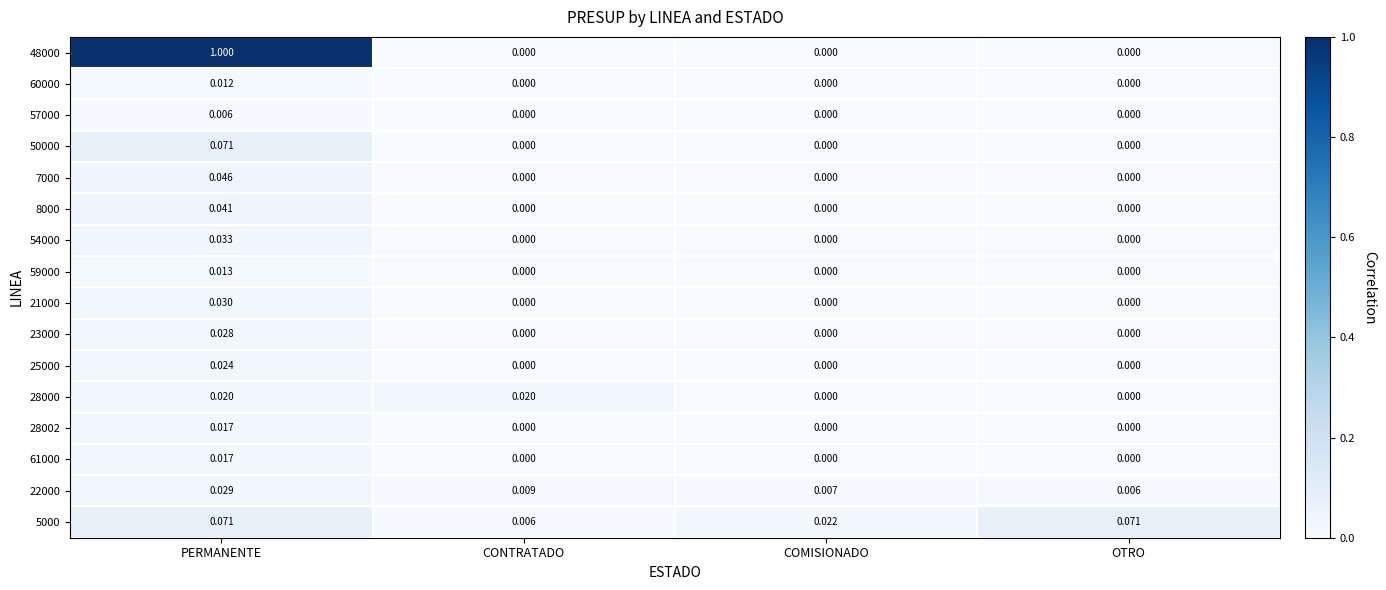

Which category has the highest value in the 21000 series?

PERMANENTE